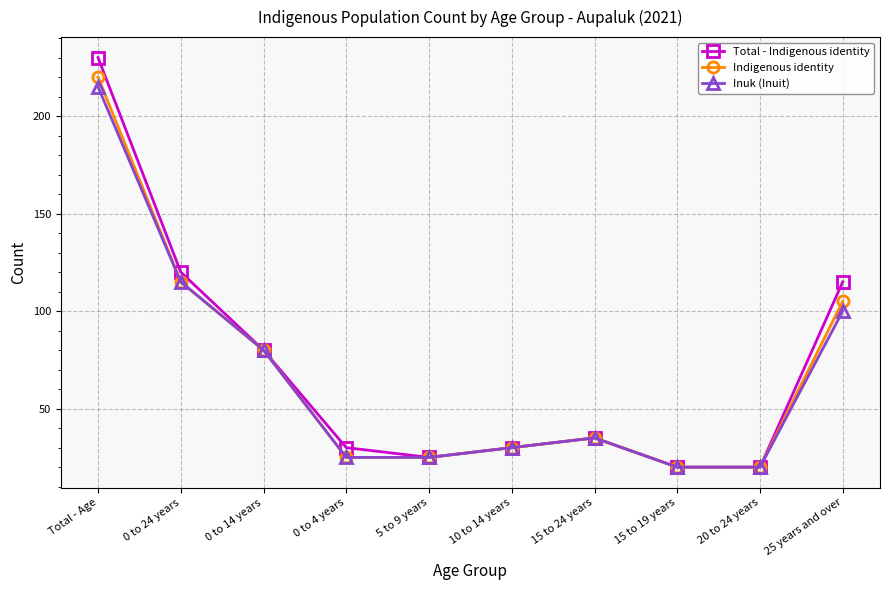

Does the chart display data point markers on the line(s)?

Yes